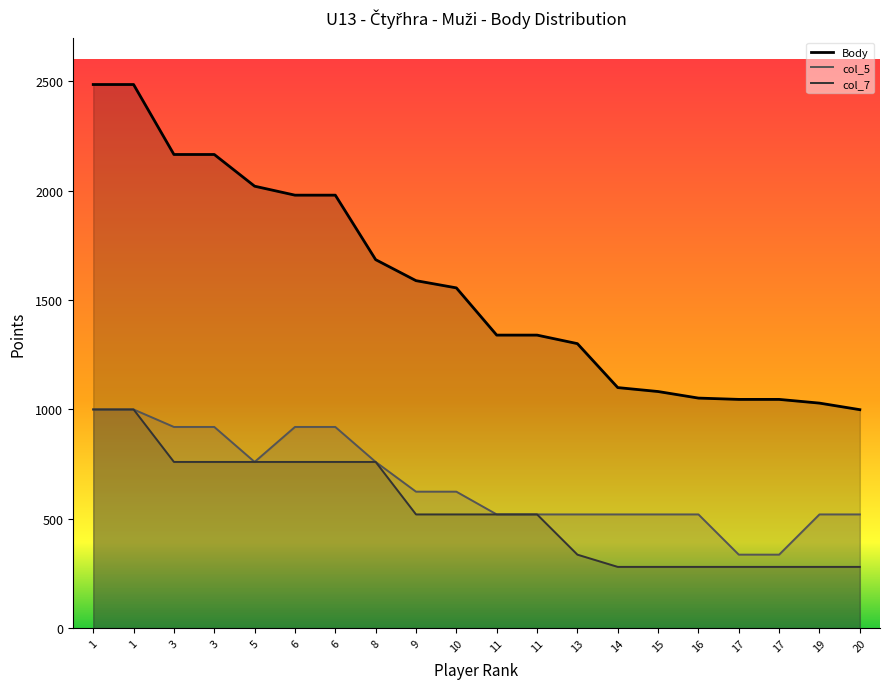

What is the minimum value for col_7?

280